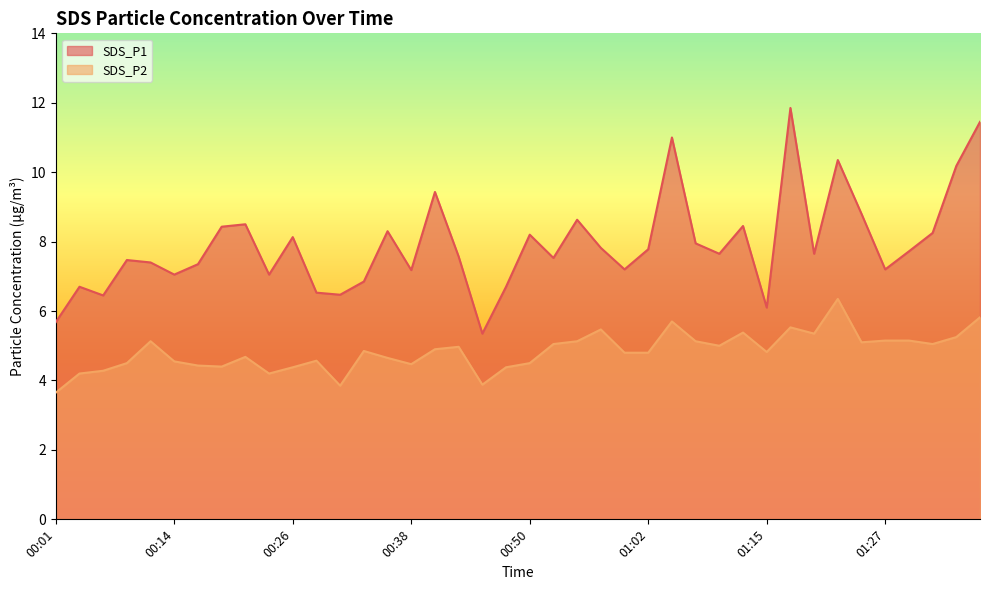

Reading left to right, list all the values displayed in this chart.

SDS_P1: 00:01=5.7	00:04=6.7	00:06=6.5	00:09=7.5	00:11=7.4	00:14=7.0	00:16=7.3	00:18=8.4	00:21=8.5	00:23=7.0	00:26=8.1	00:28=6.5	00:31=6.5	00:33=6.8	00:36=8.3	00:38=7.2	00:40=9.4	00:43=7.6	00:45=5.3	00:48=6.7	00:50=8.2	00:53=7.5	00:55=8.6	00:57=7.8	01:00=7.2	01:02=7.8	01:05=11.0	01:07=8.0	01:10=7.7	01:12=8.4	01:15=6.1	01:17=11.8	01:19=7.7	01:22=10.3	01:24=8.8	01:27=7.2	01:29=7.7	01:32=8.2	01:34=10.2	01:36=11.4
SDS_P2: 00:01=3.6	00:04=4.2	00:06=4.3	00:09=4.5	00:11=5.1	00:14=4.5	00:16=4.4	00:18=4.4	00:21=4.7	00:23=4.2	00:26=4.4	00:28=4.6	00:31=3.9	00:33=4.8	00:36=4.7	00:38=4.5	00:40=4.9	00:43=5.0	00:45=3.9	00:48=4.4	00:50=4.5	00:53=5.0	00:55=5.1	00:57=5.5	01:00=4.8	01:02=4.8	01:05=5.7	01:07=5.1	01:10=5.0	01:12=5.4	01:15=4.8	01:17=5.5	01:19=5.3	01:22=6.3	01:24=5.1	01:27=5.2	01:29=5.2	01:32=5.0	01:34=5.2	01:36=5.8